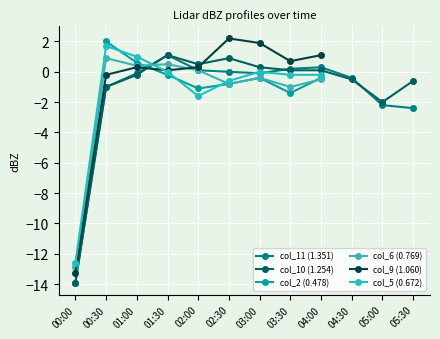

What is the spread (max minus min) of values at 05:30?

1.8